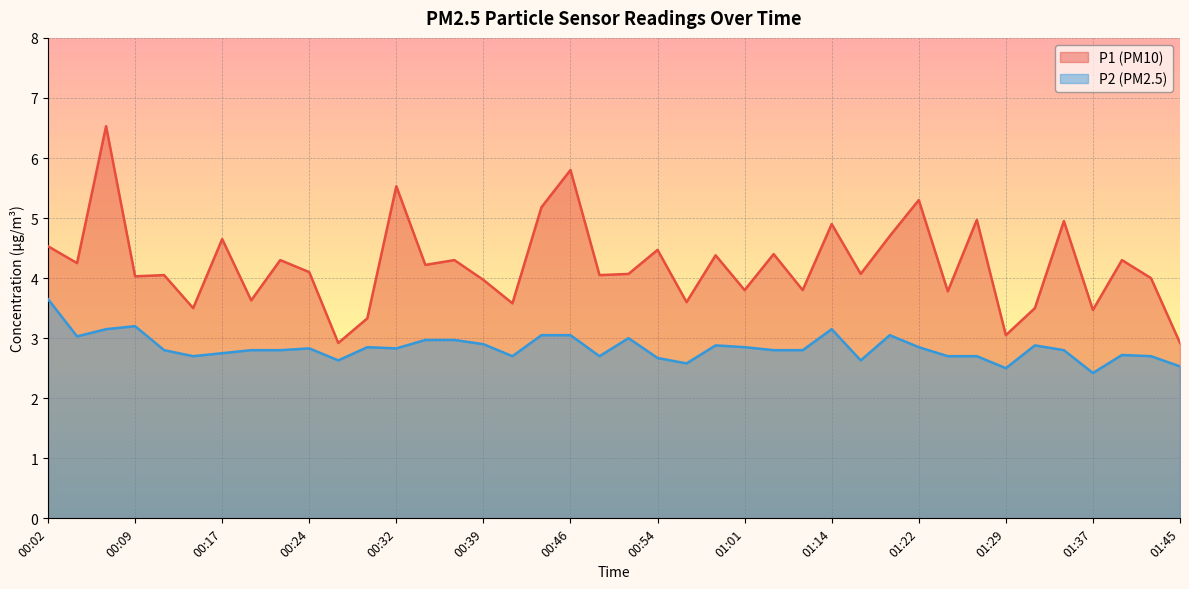

What is the highest value of the P2 series?

3.6